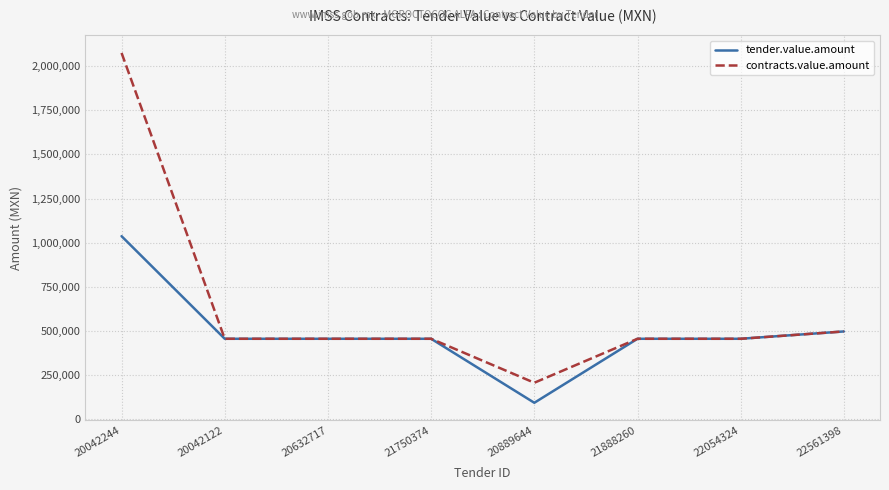

Which series has the widest spread of values?

contracts.value.amount